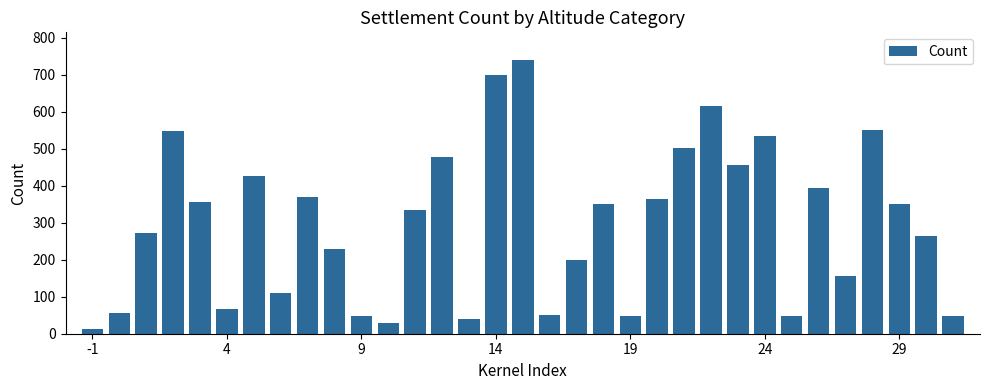

What is the difference between the maximum and second lowest values?

710